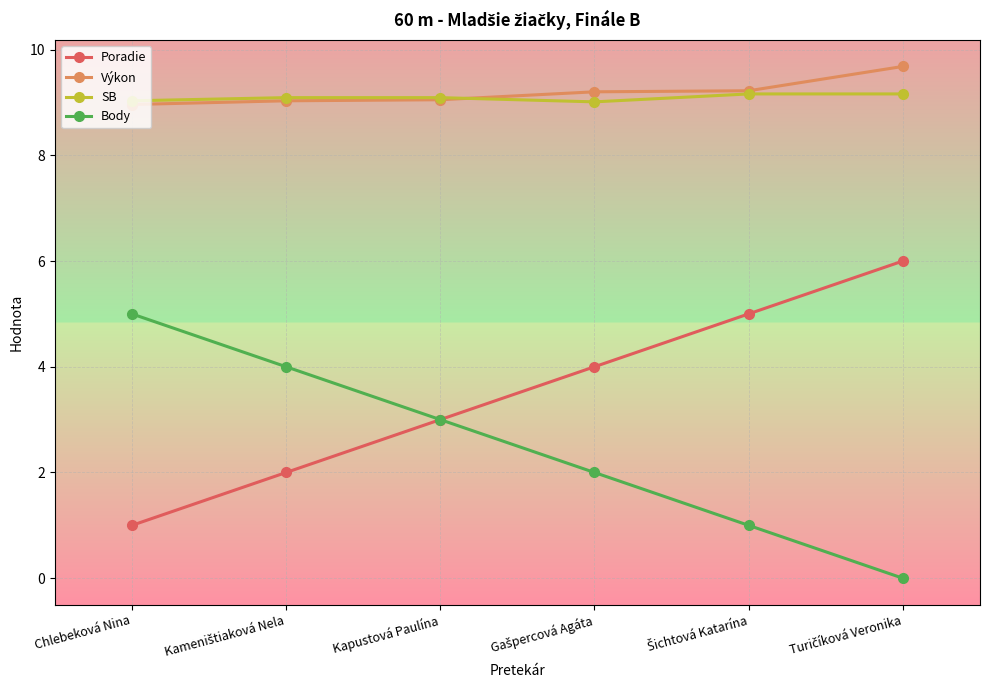

What is the average value of the Poradie series?

3.5